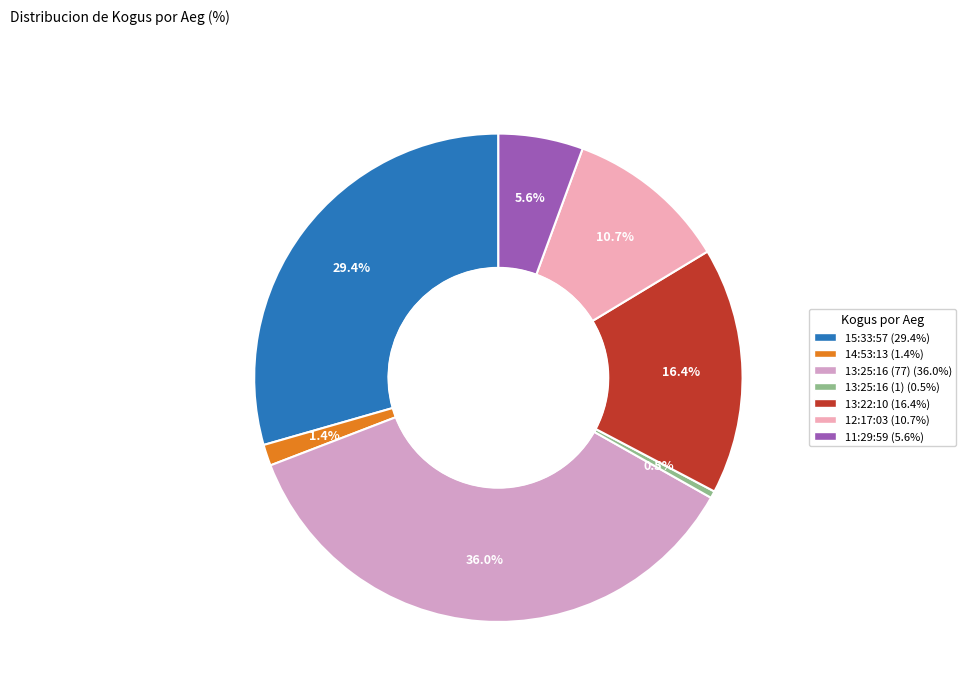

To the nearest percent, what is the difference between the 13:22:10 and 11:29:59 slice percentages?

11%